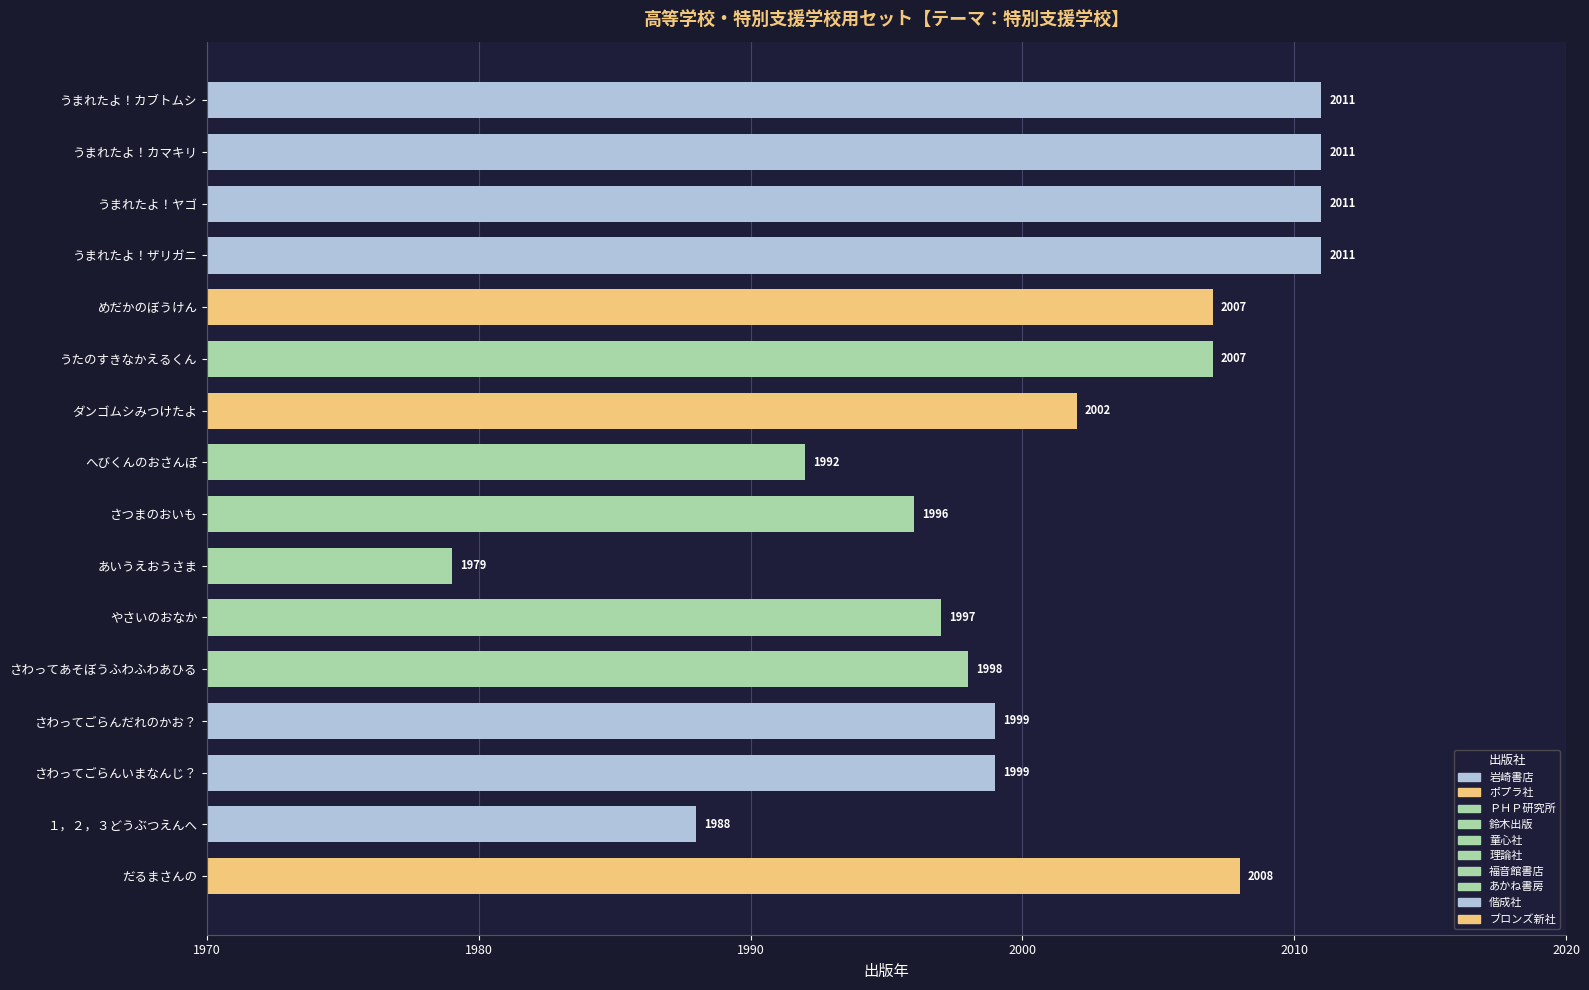

What is the change in value from うまれたよ！カマキリ to めだかのぼうけん?

-4